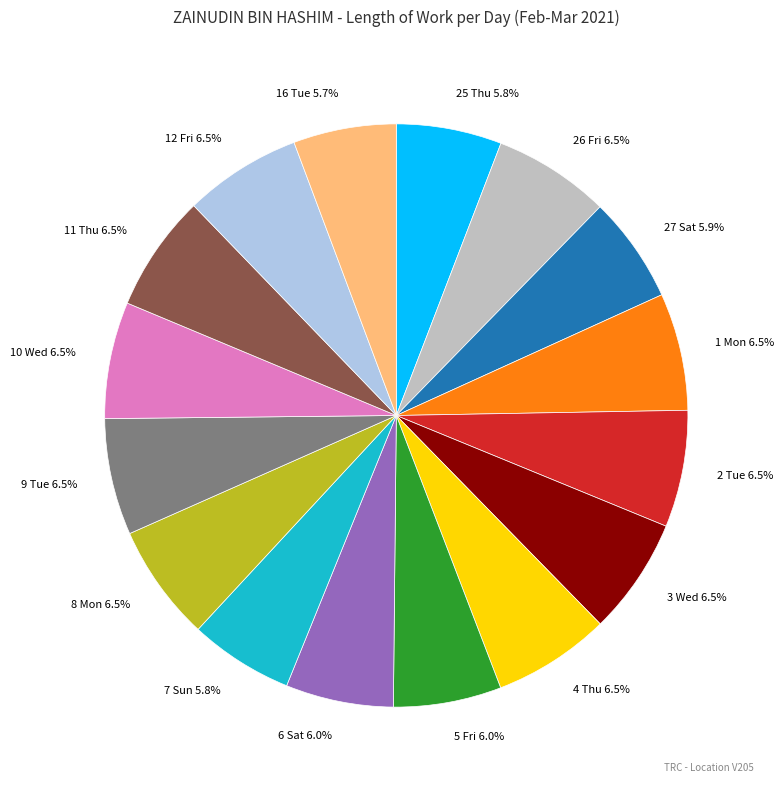

How much of the chart is everything except 5 Fri 6.0%?

94.0%